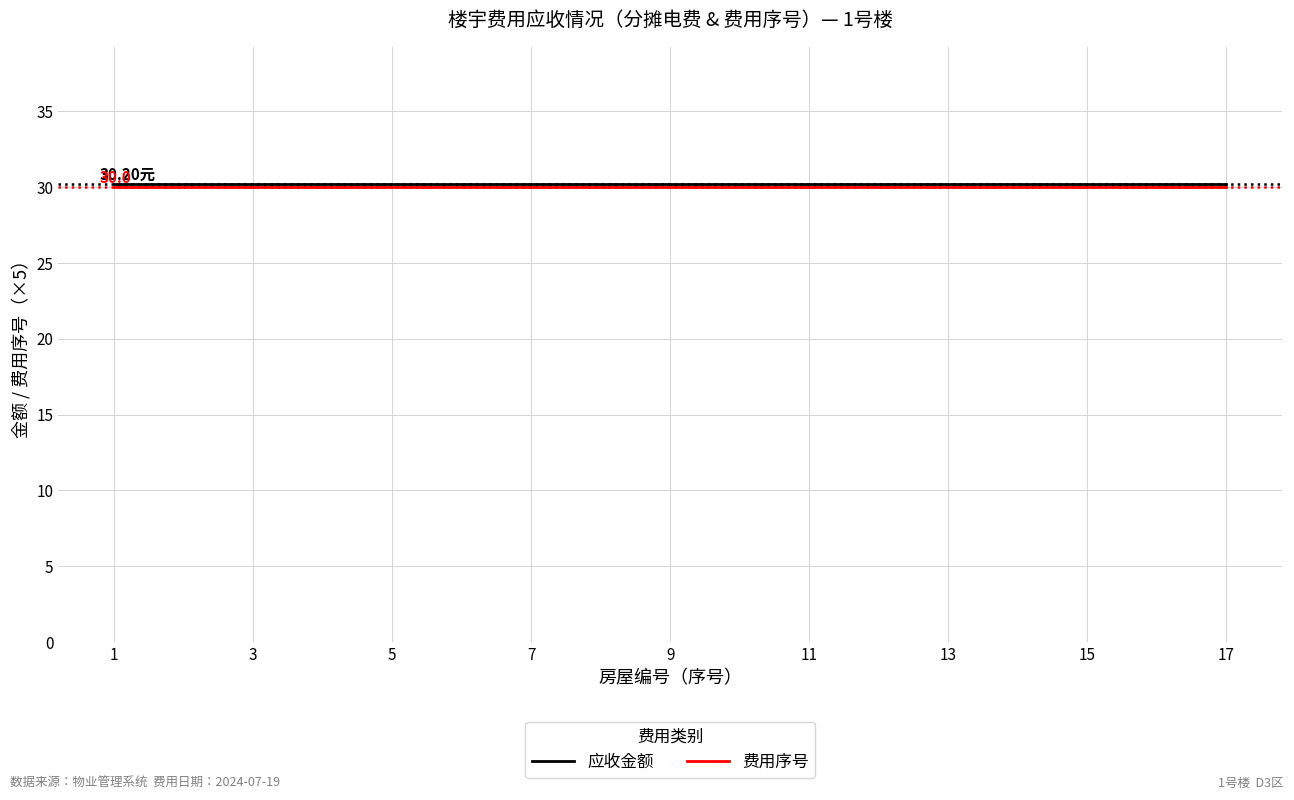

What is the average value of the 应收金额 series?

30.2